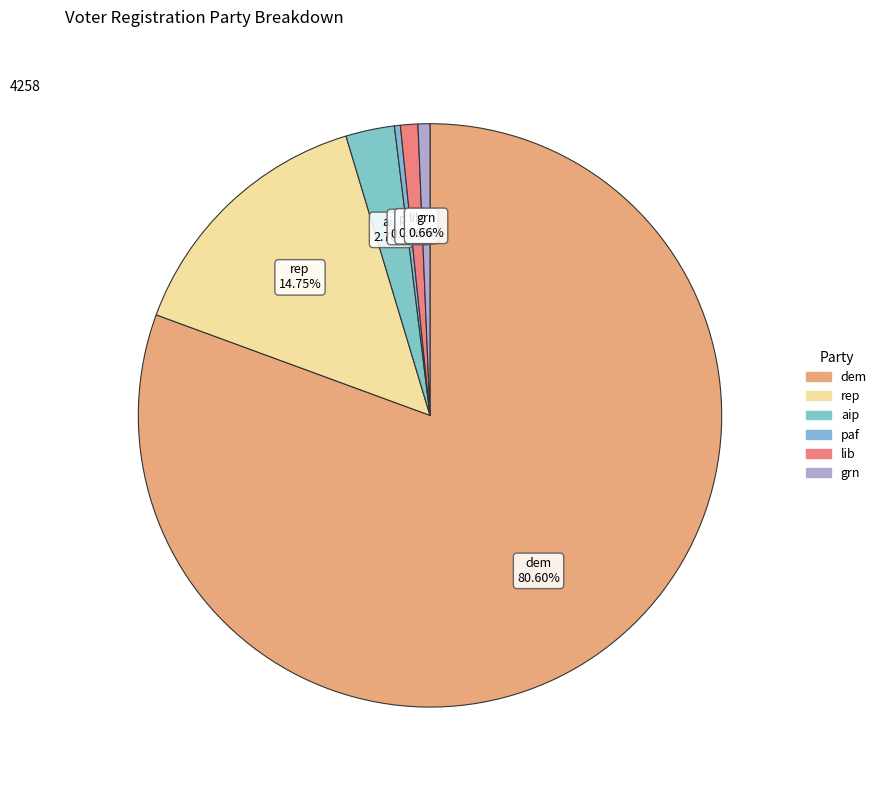

What percentage do grn and dem together represent?

81.3%